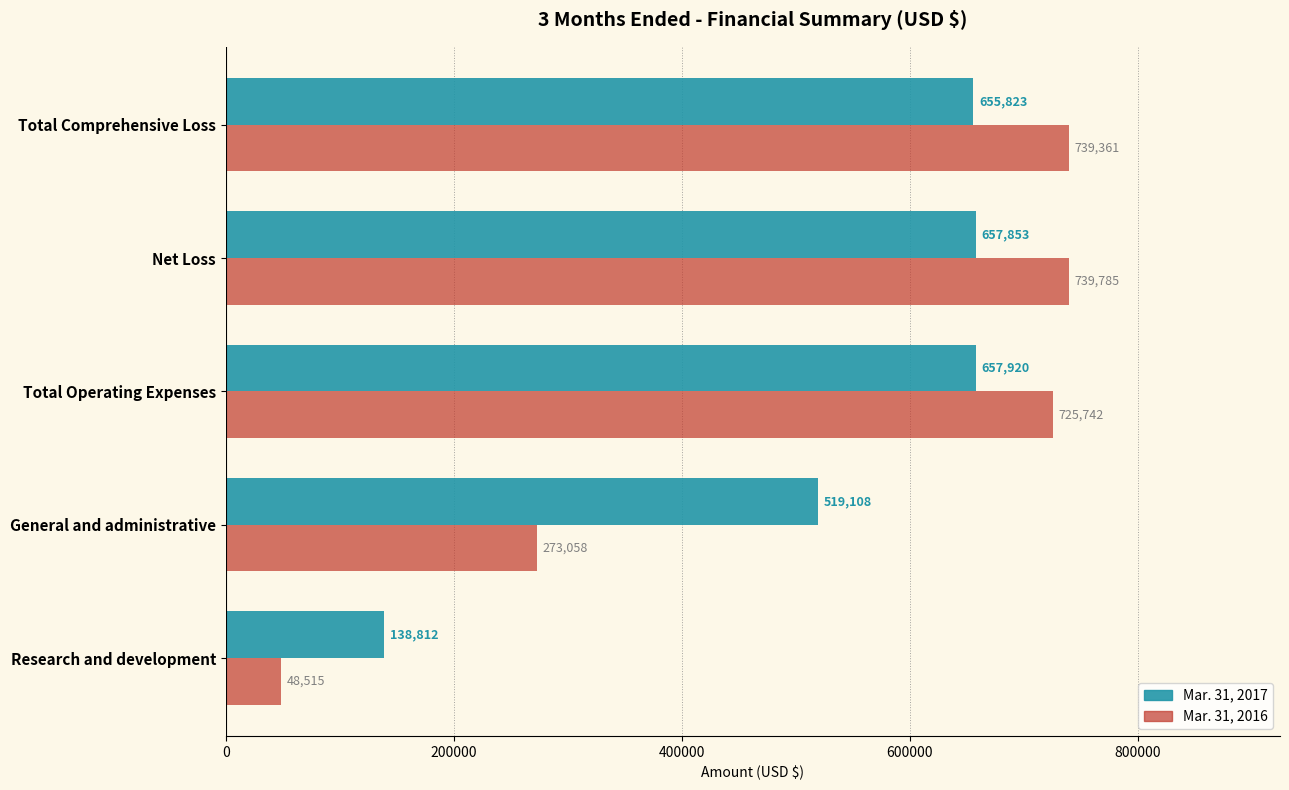

At which category is the sum across all series the highest?

Net Loss